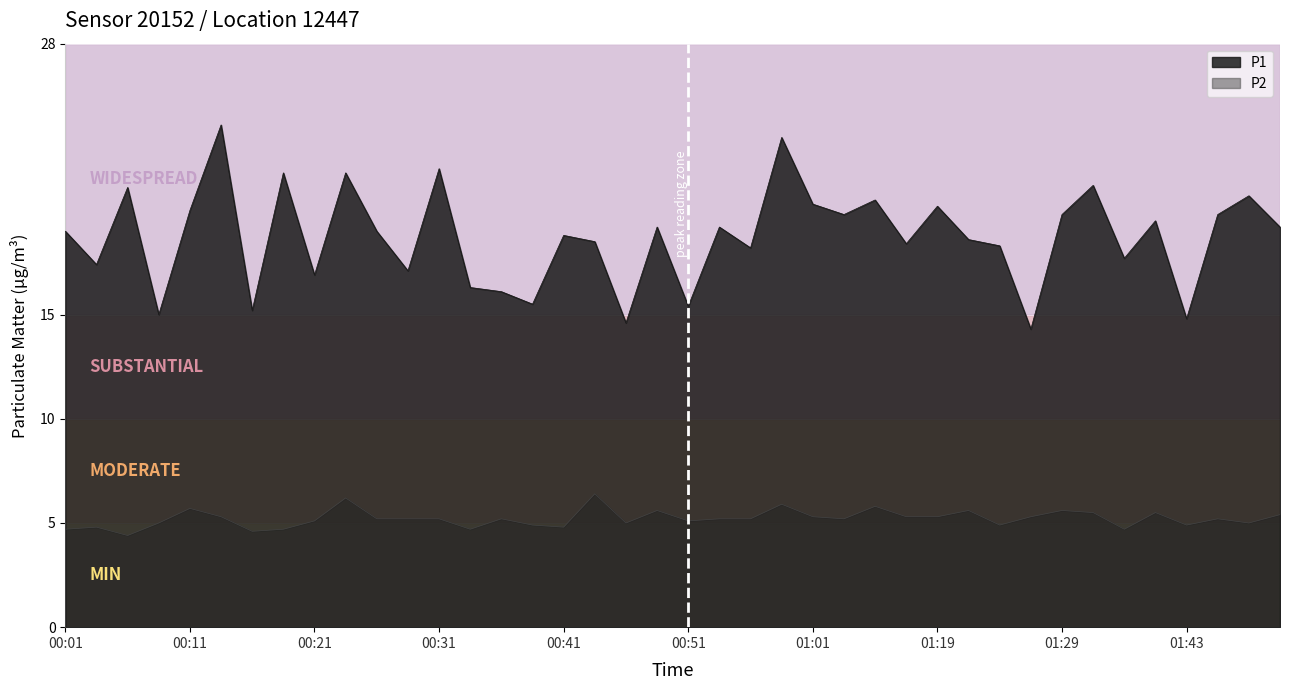

At which category does P2 reach its first local valley?

00:06